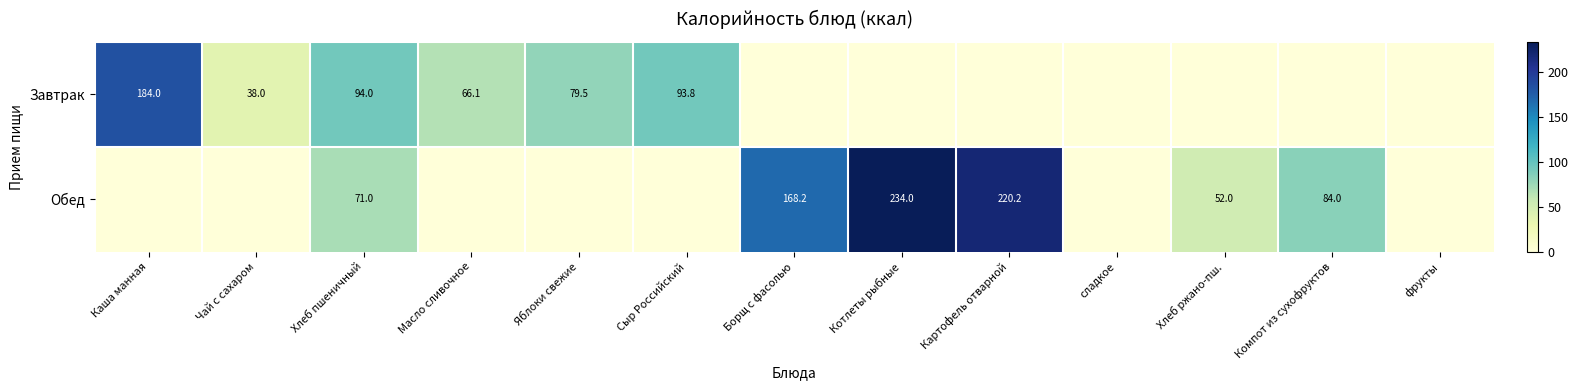

True or false: Завтрак has a value of 79.5 at Яблоки свежие.

True